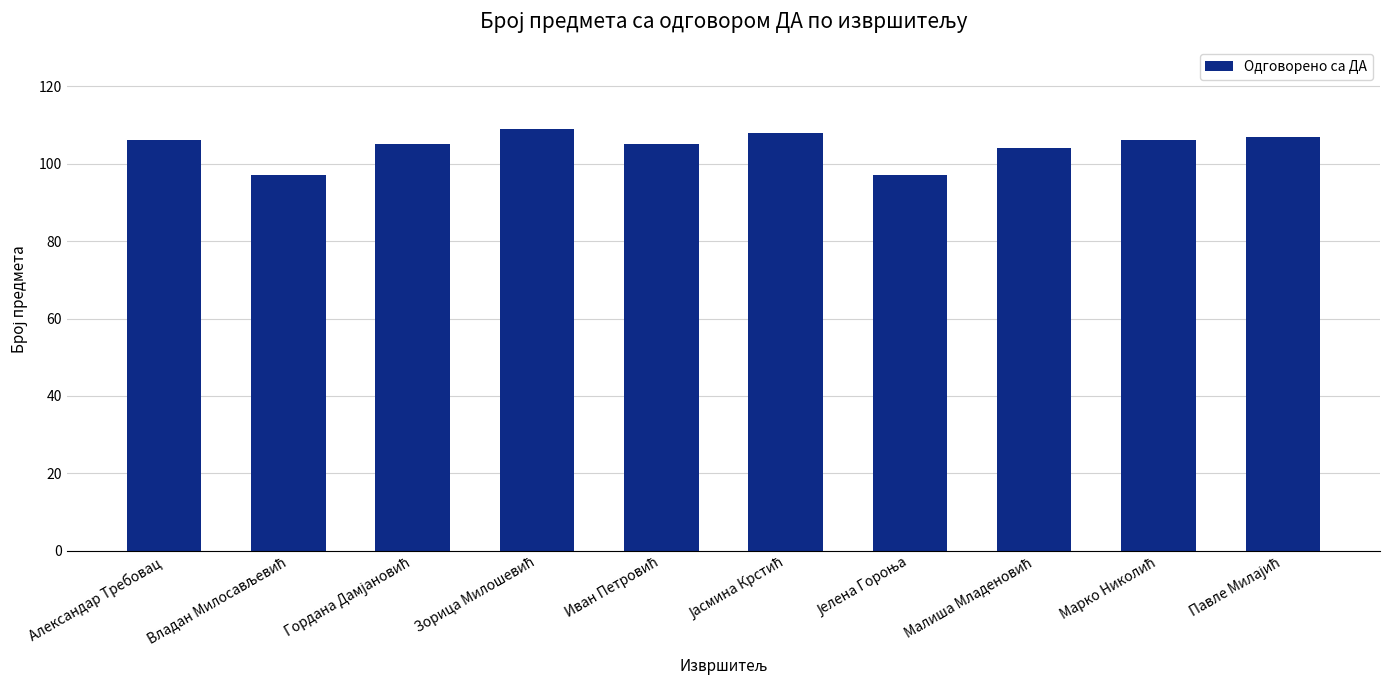

What is the value of the 5th bar from the left?

105